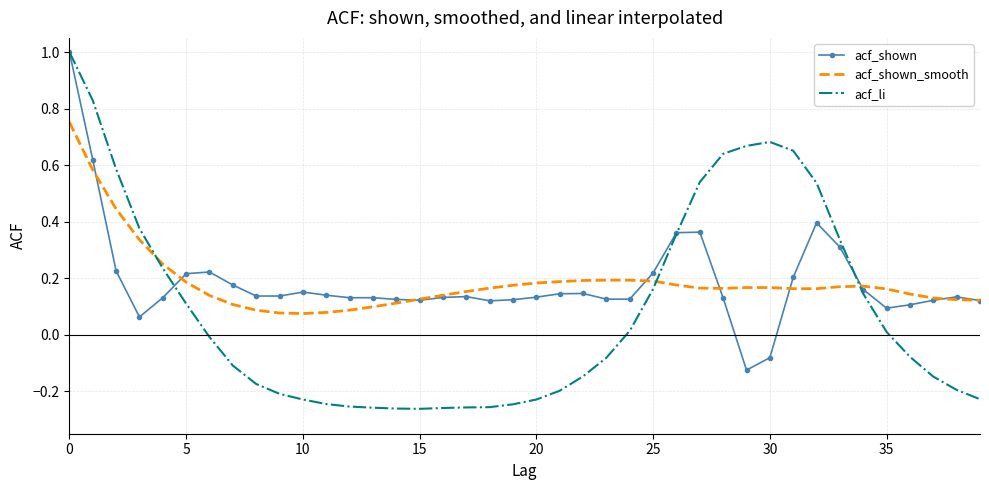

What is the sum of all acf_shown_smooth values?

7.5